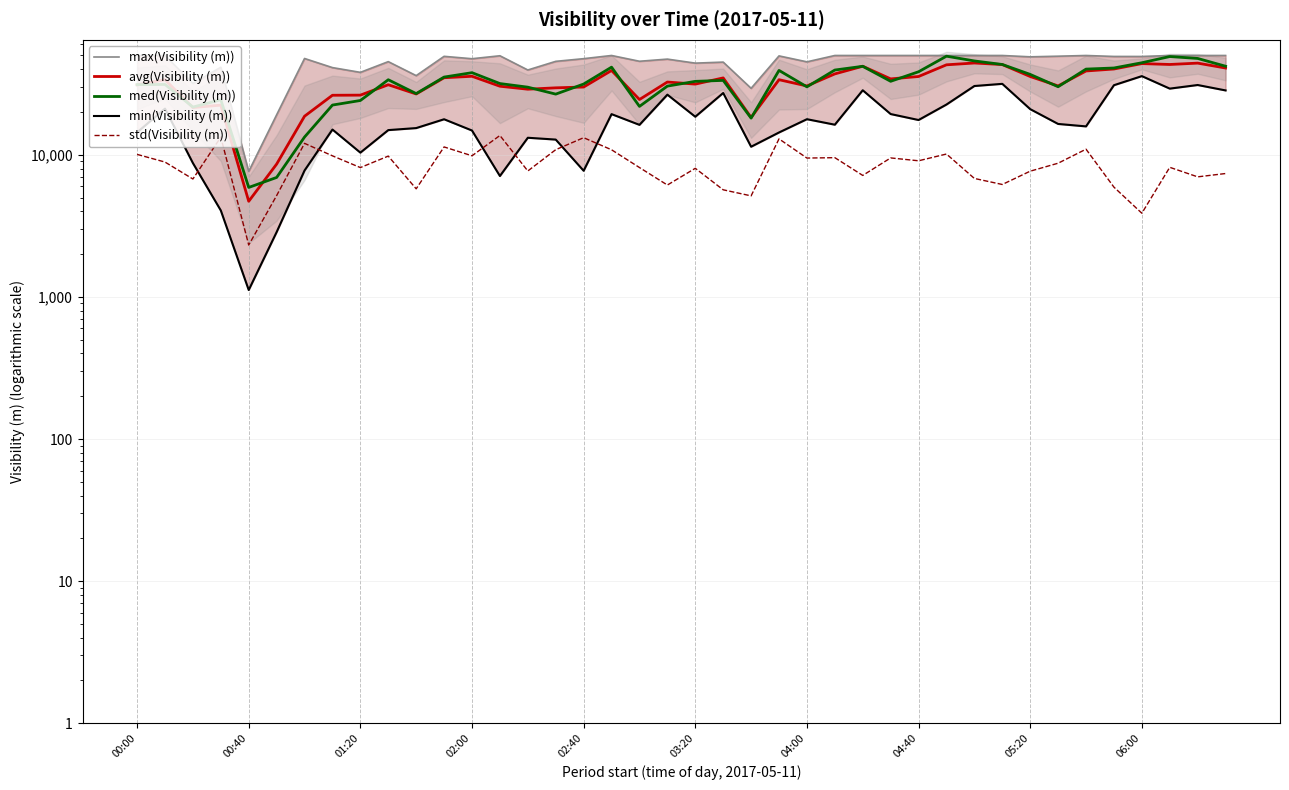

Rank the series at 13 from highest to lowest value.

max(Visibility (m)), med(Visibility (m)), avg(Visibility (m)), std(Visibility (m)), min(Visibility (m))